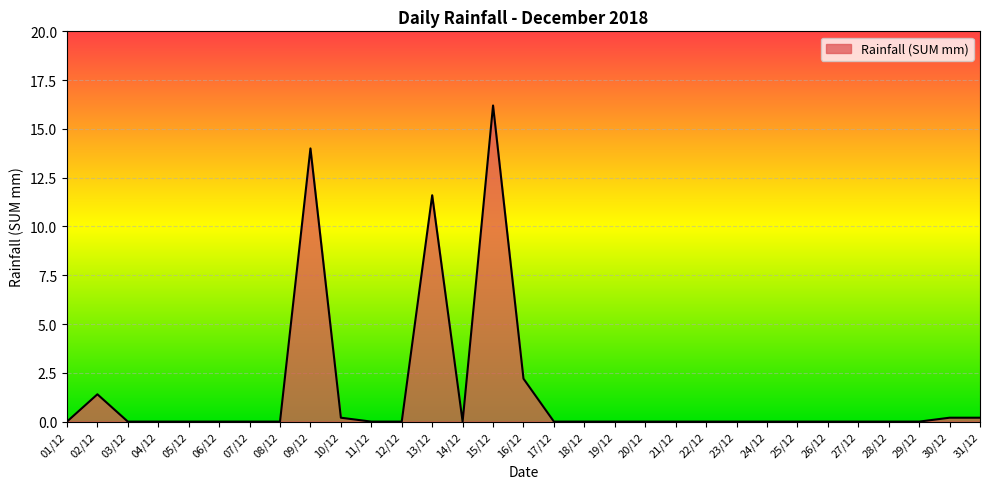

What position from the right is 27/12?

5